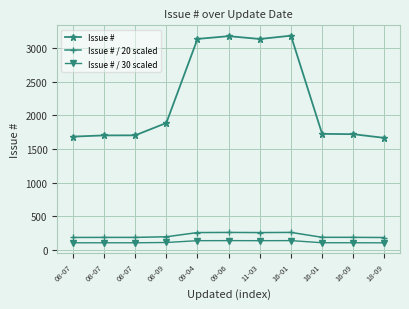

Between 16-01 and 16-09, which series saw the biggest shift?

Issue #